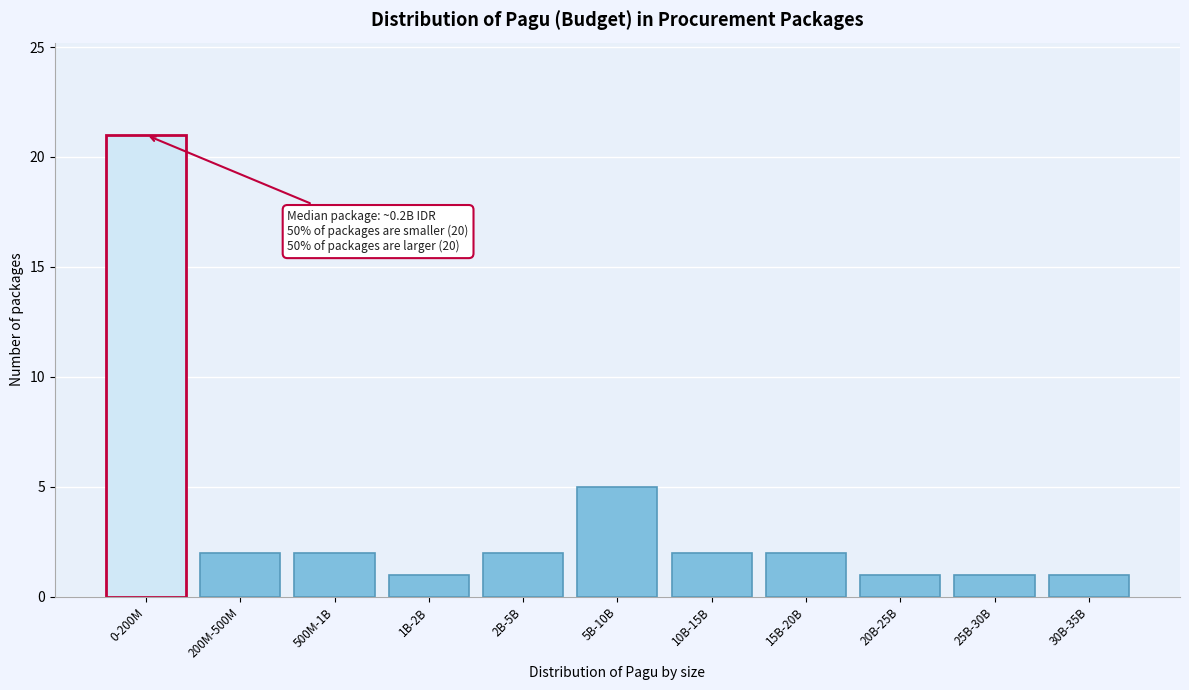

Reading right to left, list all the values displayed in this chart.

30B-35B=1	25B-30B=1	20B-25B=1	15B-20B=2	10B-15B=2	5B-10B=5	2B-5B=2	1B-2B=1	500M-1B=2	200M-500M=2	0-200M=21